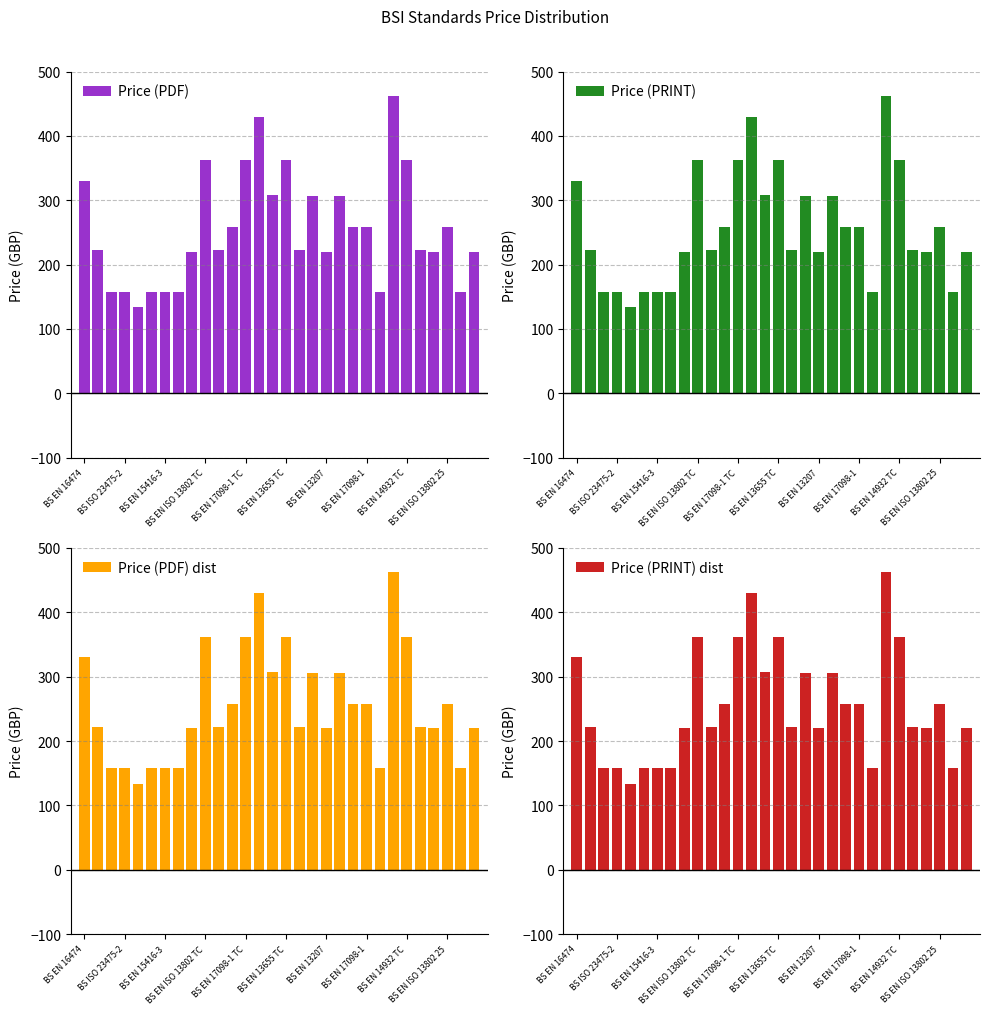

What is the sum of the Price (PRINT) values at 13 and 22?

588